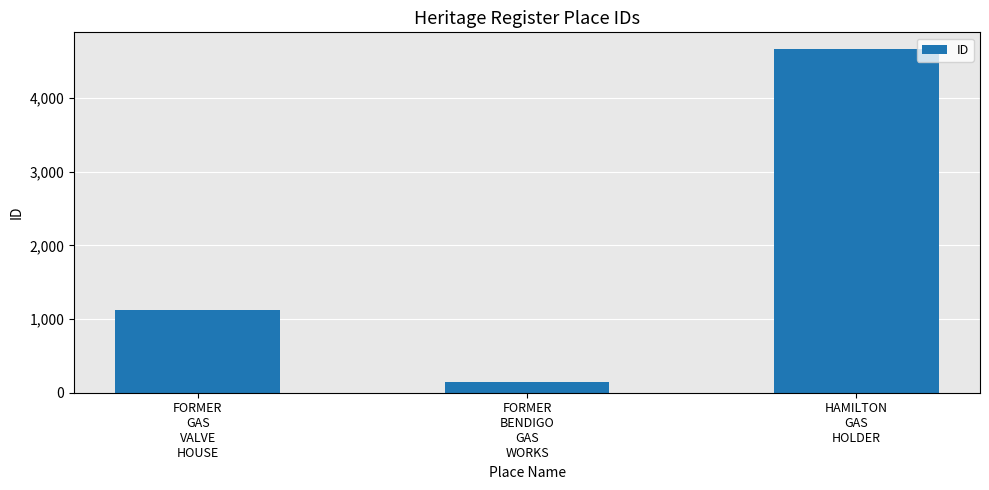

At which category does the chart reach its peak across all series?

HAMILTON
GAS
HOLDER